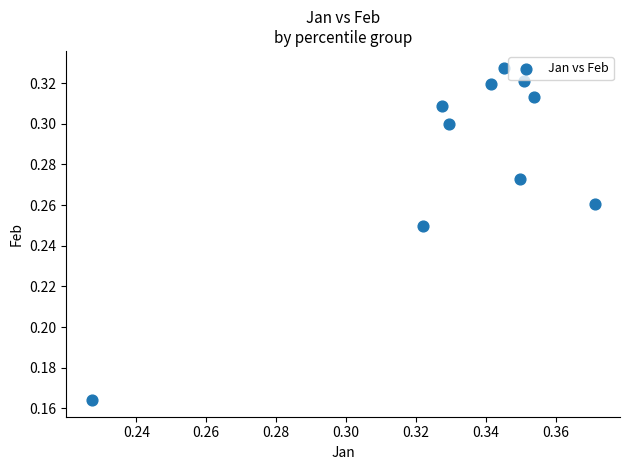

Count the number of points in this scatter plot.

10